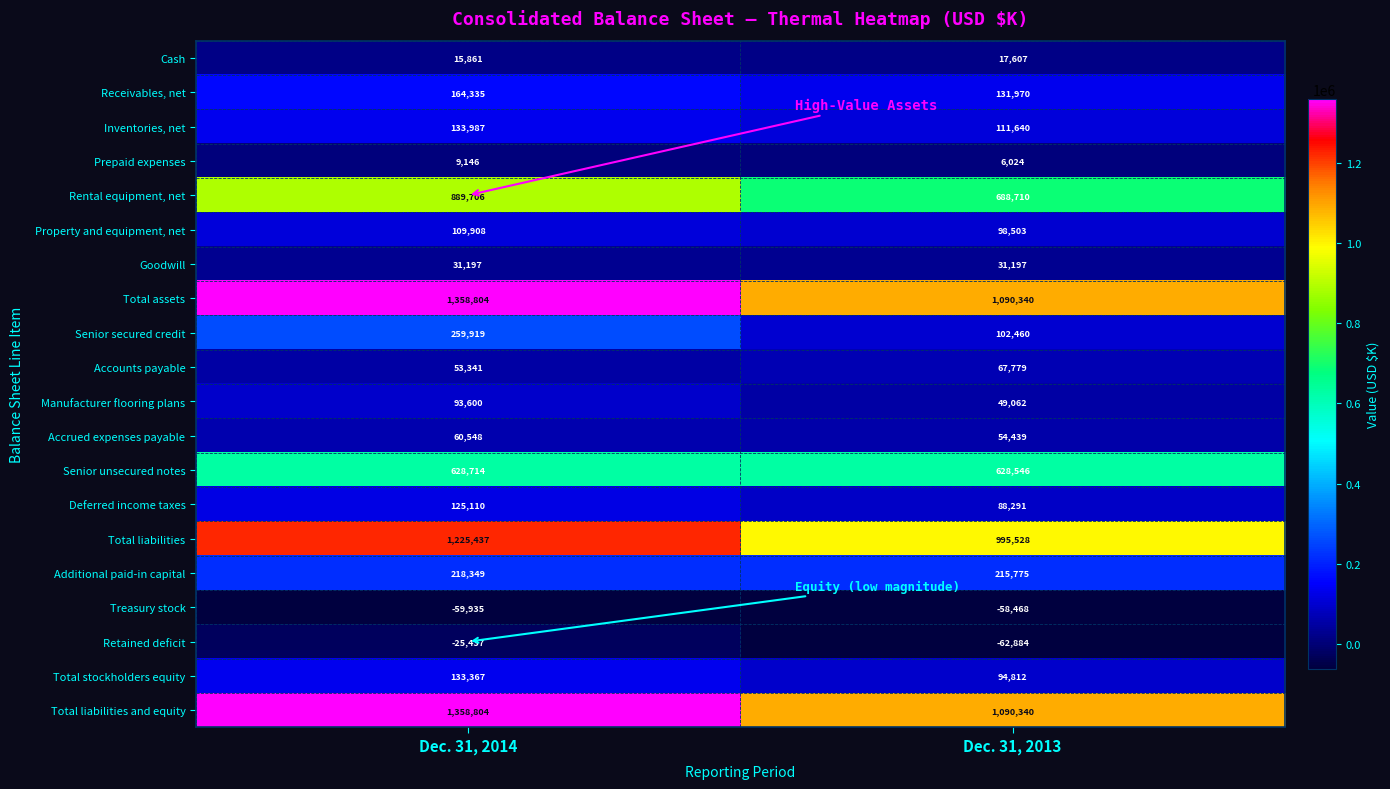

The value of Manufacturer flooring plans at Dec. 31, 2014 is 134524. True or false?

False